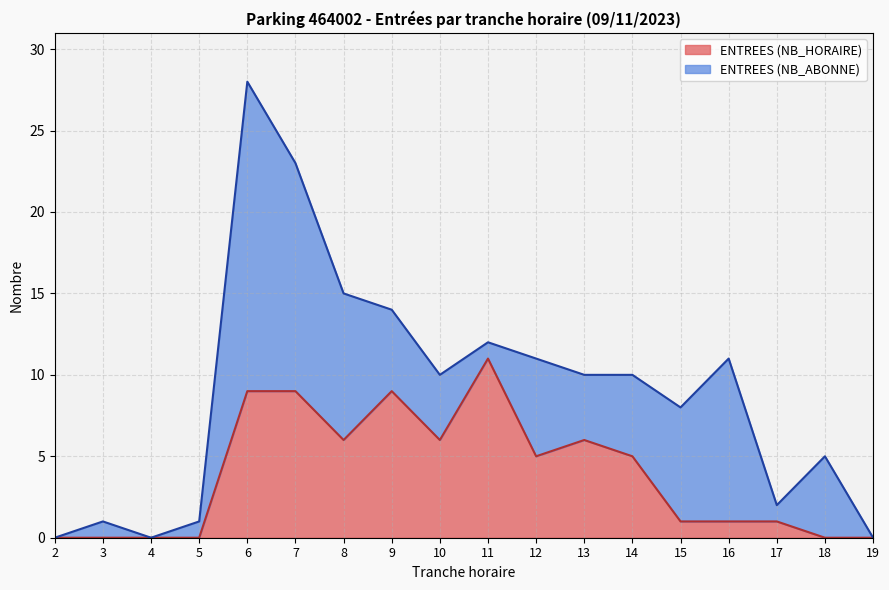

At which label does ENTREES (NB_HORAIRE) reach its peak?

11